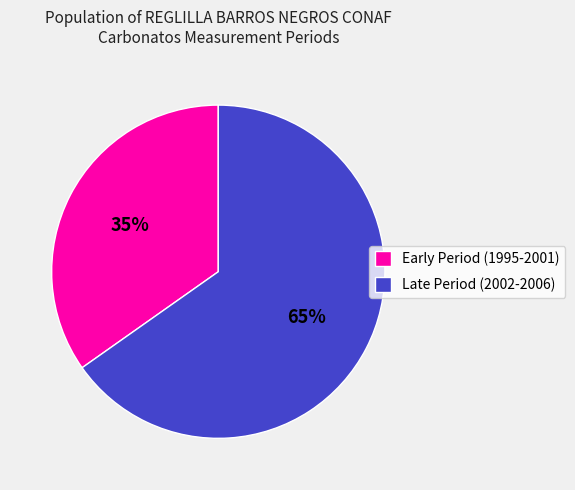

Do Early Period (1995-2001) and Late Period (2002-2006) together represent more than half of the pie?

Yes